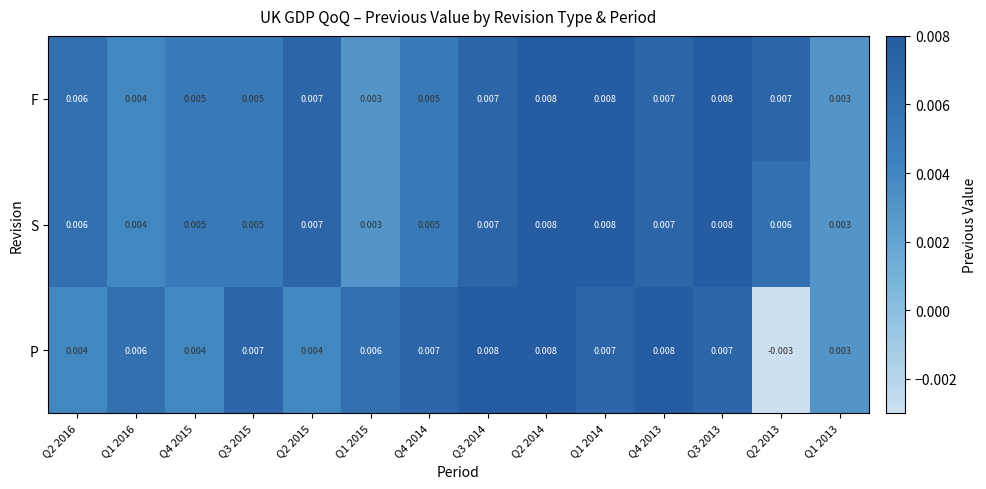

Which series has the largest total across all categories?

F